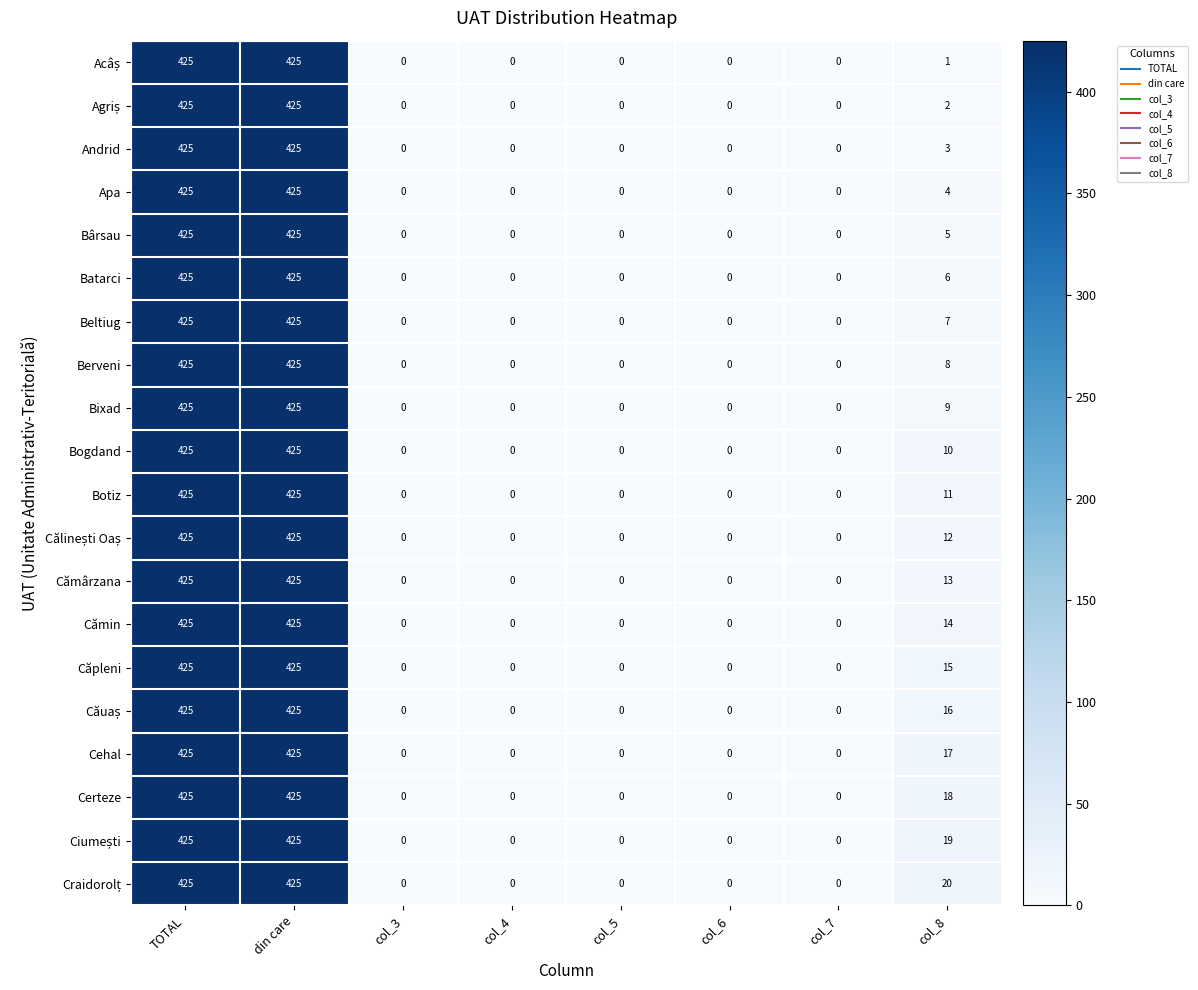

What is the maximum value for Căpleni?

425